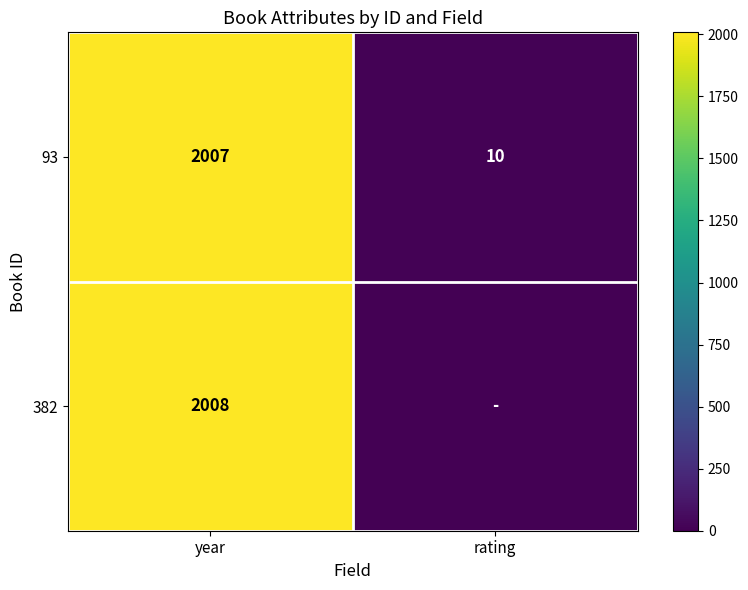

True or false: 382 has a value of 3116 at year.

False